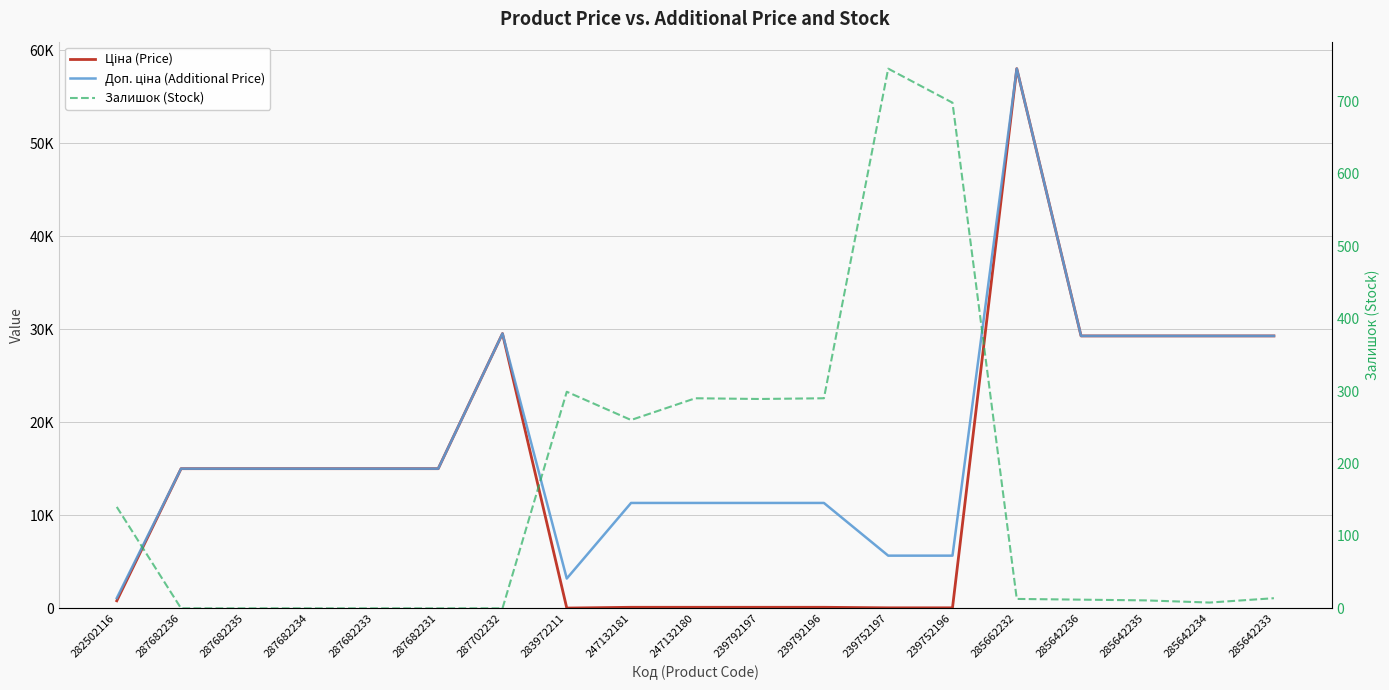

The Залишок (Stock) series shows 2.9 at 285642236. True or false?

False